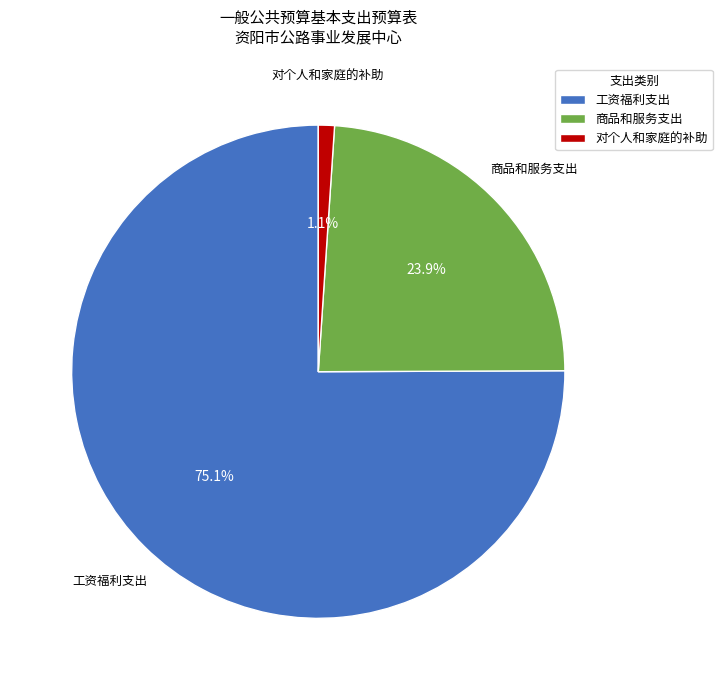

Do 对个人和家庭的补助 and 工资福利支出 together represent more than half of the pie?

Yes